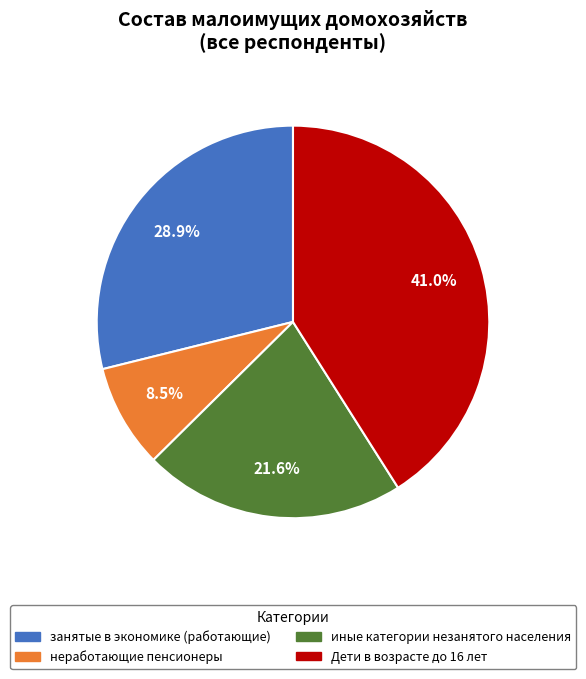

How many slices are in this pie chart?

4